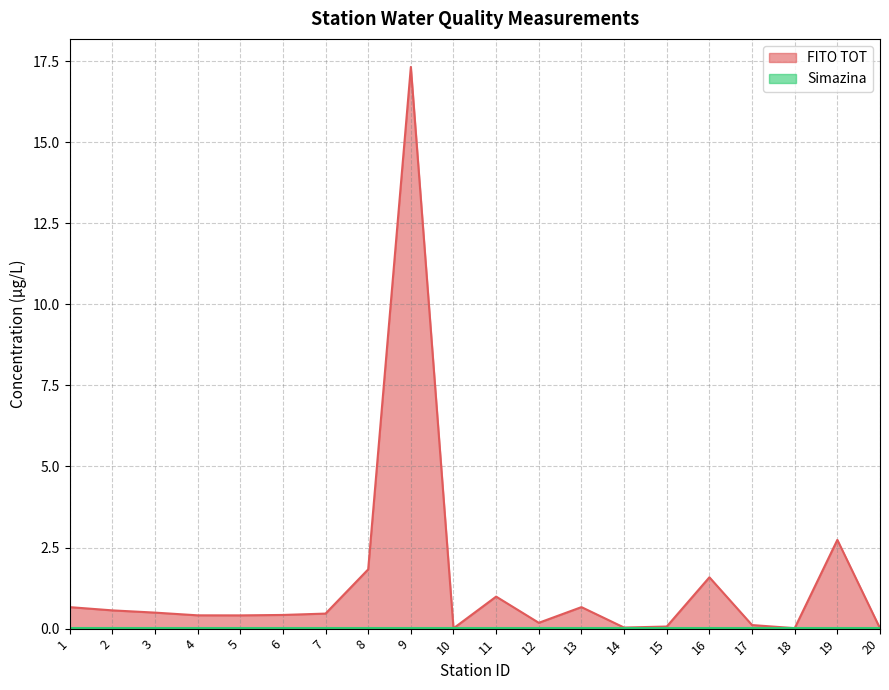

List the labels in order of value, smallest first.

10, 20, 18, 14, 15, 17, 12, 5, 4, 6, 7, 3, 2, 1, 13, 11, 16, 8, 19, 9